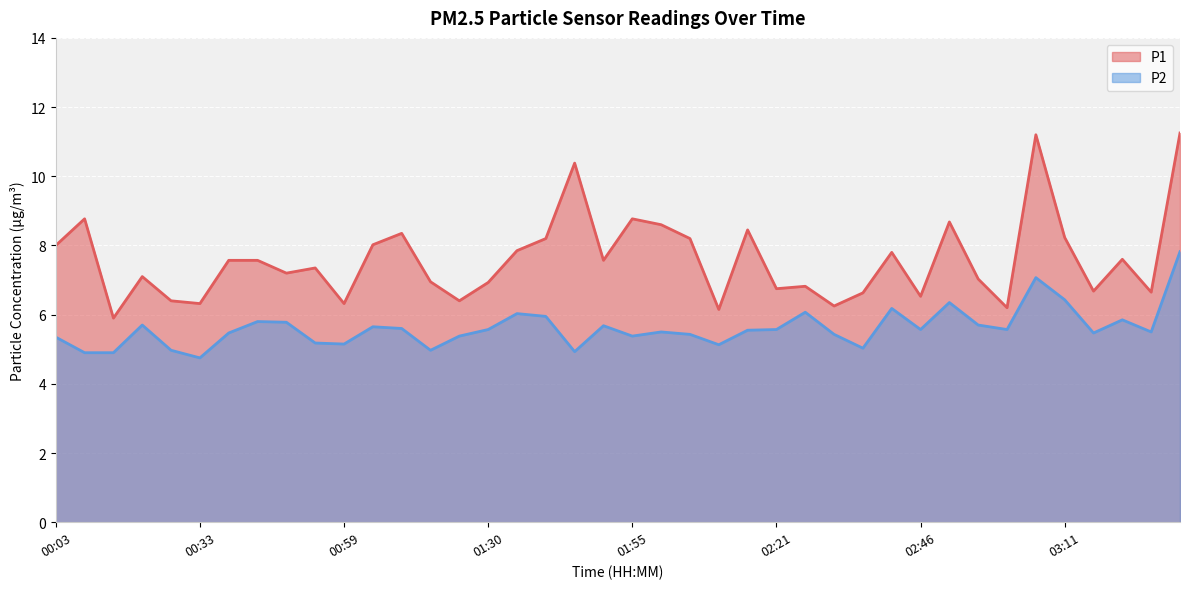

True or false: P1 and P2 cross at least once.

False